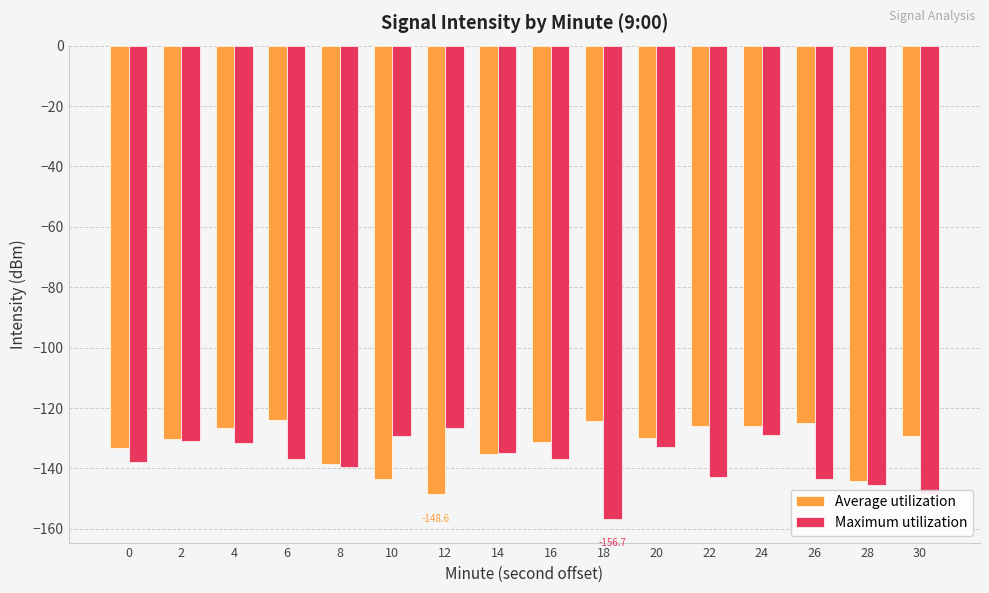

Does the chart contain stacked bars?

No